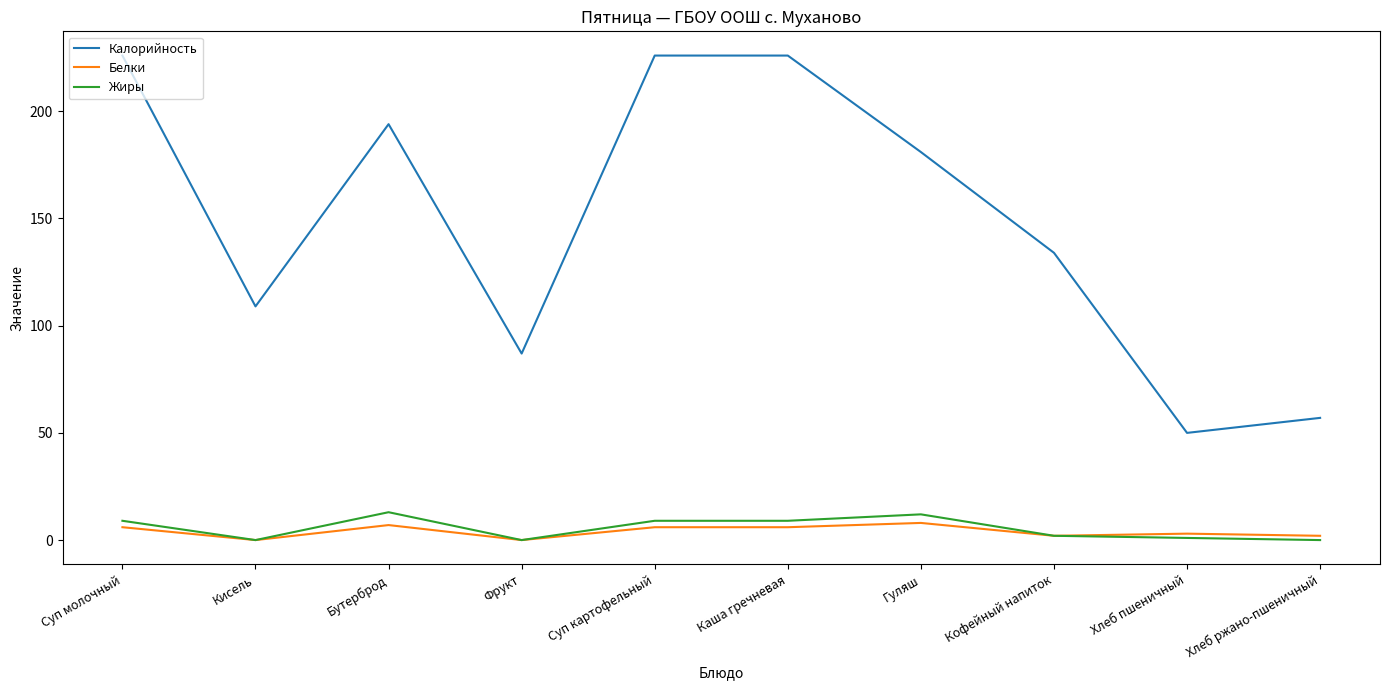

Which series has the largest total across all categories?

Калорийность